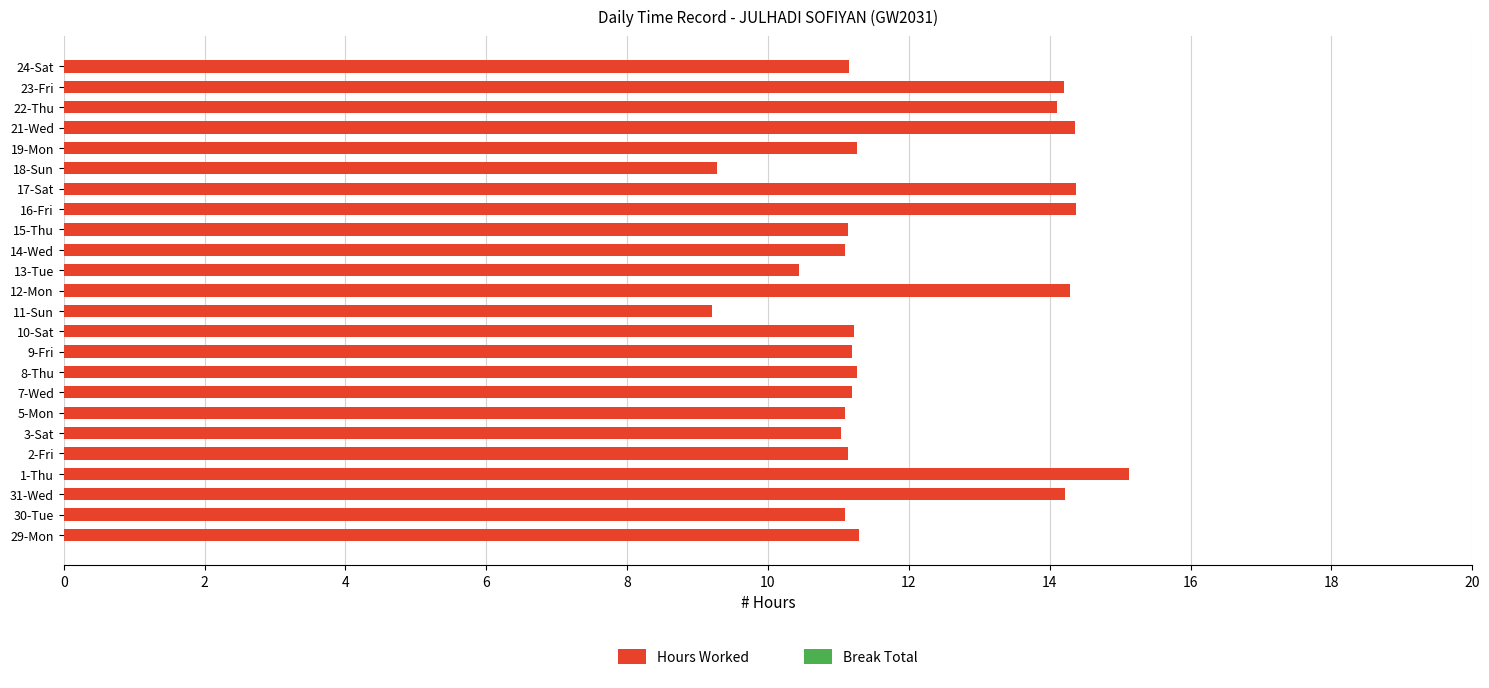

What is the smallest value displayed?

9.2